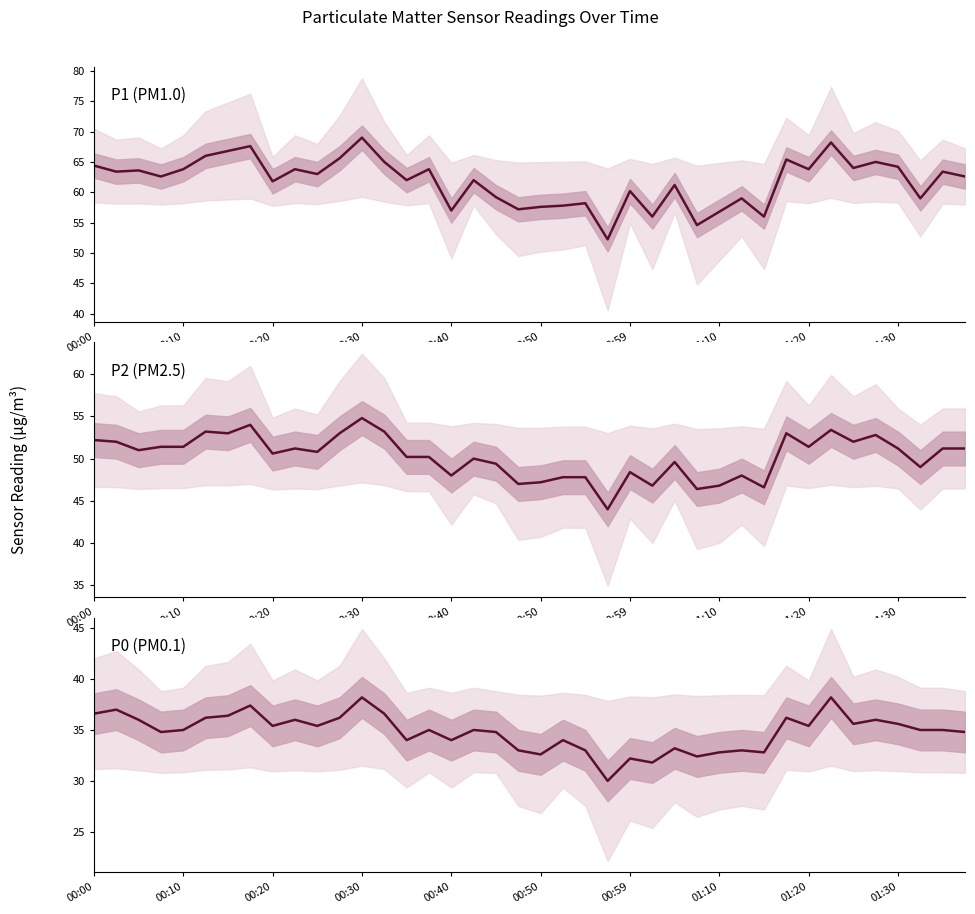

What is the minimum value shown in the chart?

30.0